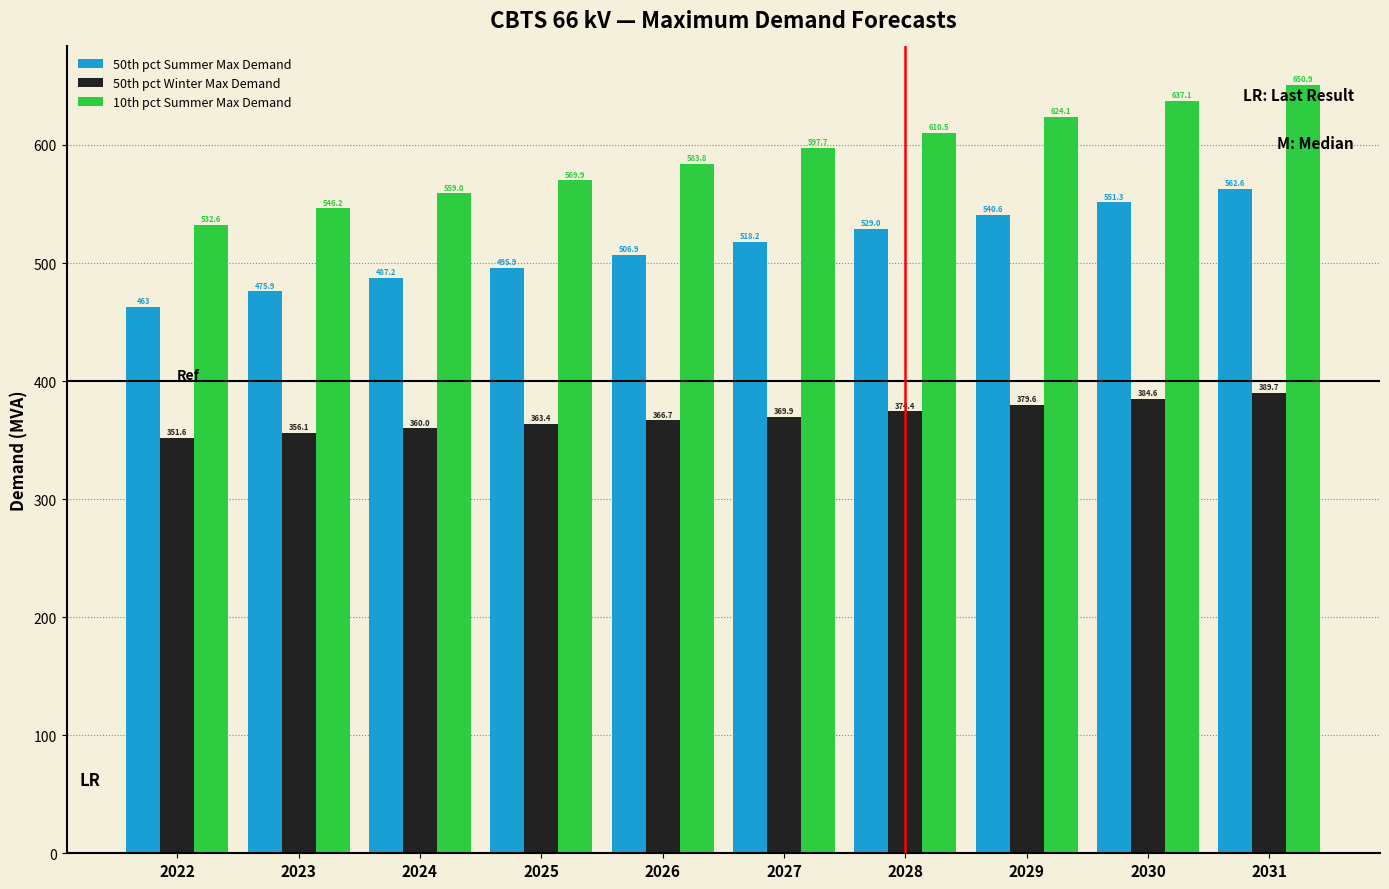

At how many categories does at least one series exceed 560?

7